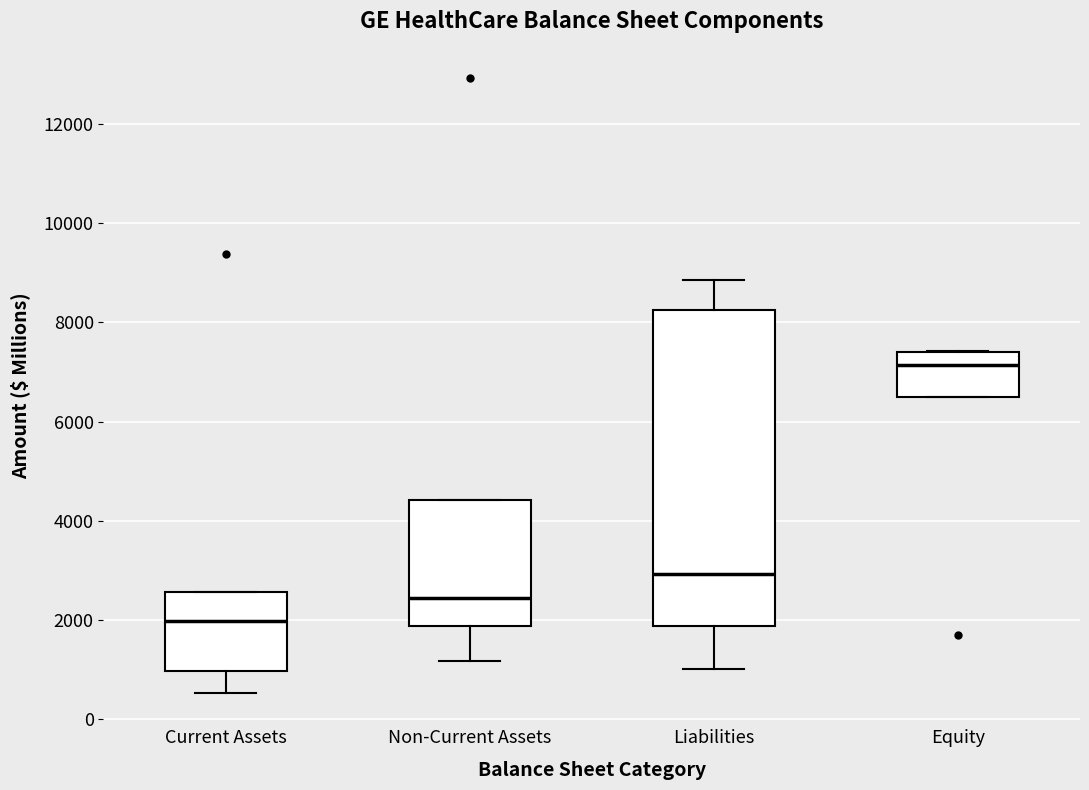

Reading left to right, read every box against the y-axis: the position of its median line, the range the box covers, and the ends of its whiskers. The values are not printed on the chart, so give them approximately, as read against the axis.

Current Assets: median 2000, box 1000 to 2600, whiskers 600 to 2600
Non-Current Assets: median 2400, box 1800 to 4400, whiskers 1200 to 4400
Liabilities: median 3000, box 1800 to 8200, whiskers 1000 to 8800
Equity: median 7200, box 6600 to 7400, whiskers 6600 to 7400